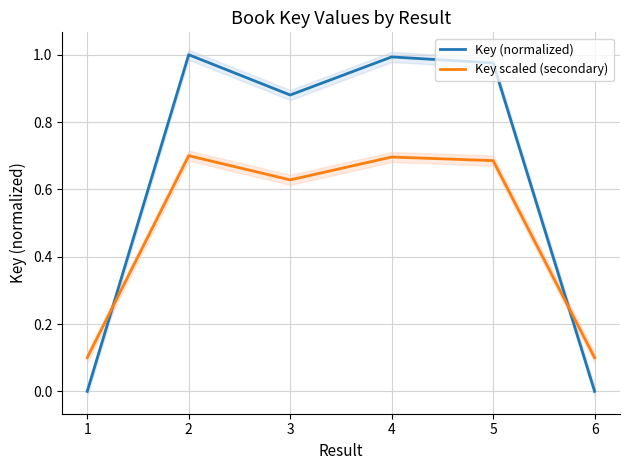

At which category does Key scaled (secondary) reach its first local valley?

3